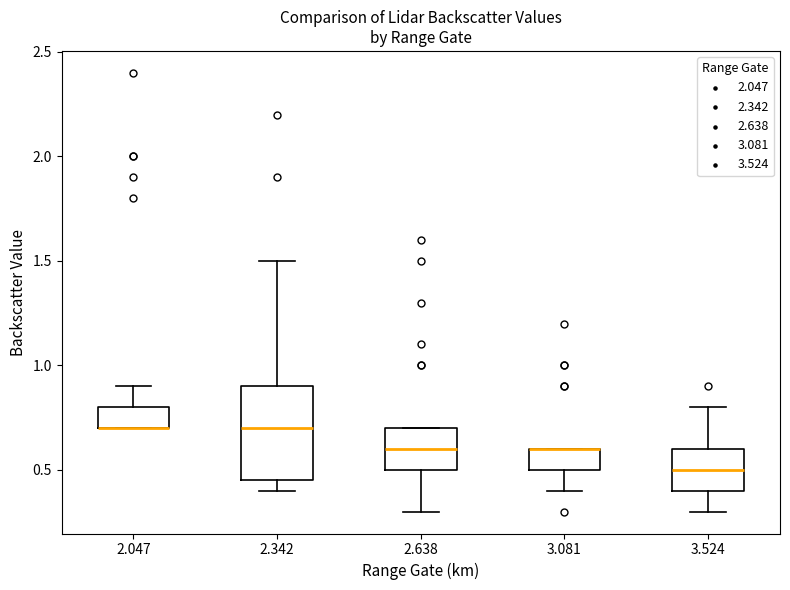

Where does the lower whisker of the box at x = 2.638 end on the y-axis? The values are not printed on the chart, so give them approximately, as read against the axis.

0.30